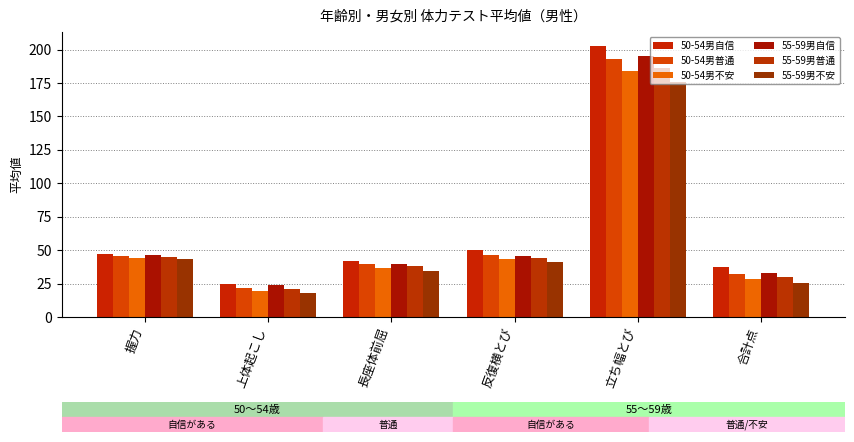

At how many categories does at least one series exceed 29?

5